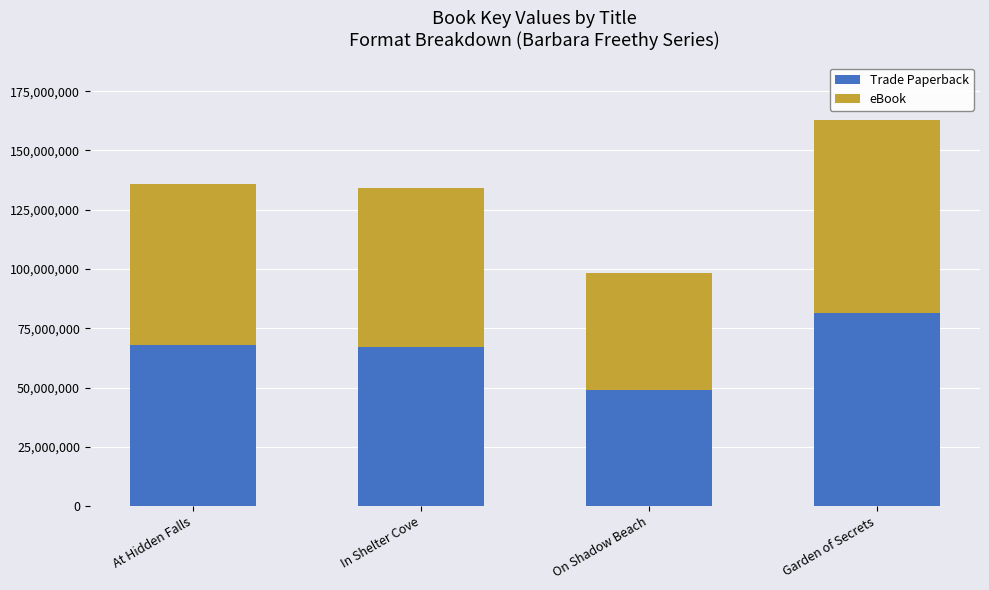

What is the difference between the maximum and second lowest values in the Trade Paperback series?

14191153